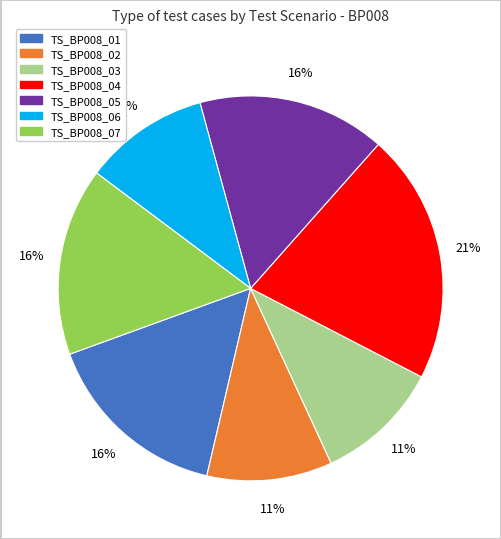

Between TS_BP008_06 and TS_BP008_01, which is larger?

TS_BP008_01